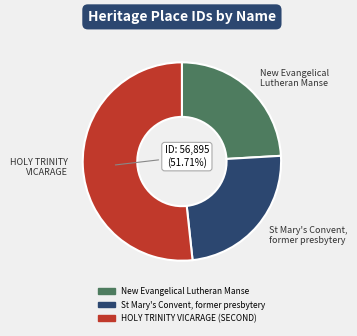

Which slice represents more than half of the pie?

HOLY TRINITY VICARAGE (SECOND)